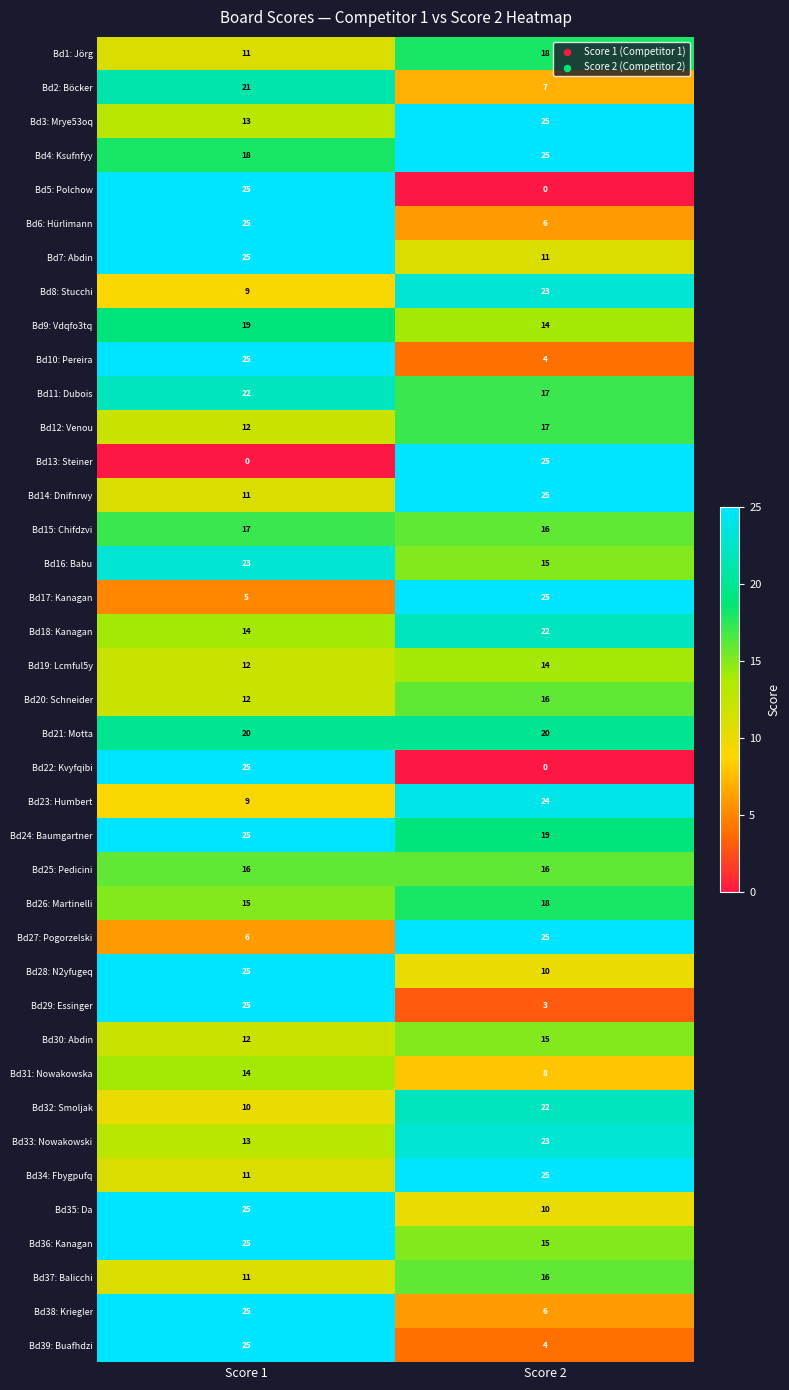

What is the difference between the maximum and minimum values in the Bd29: Essinger series?

22